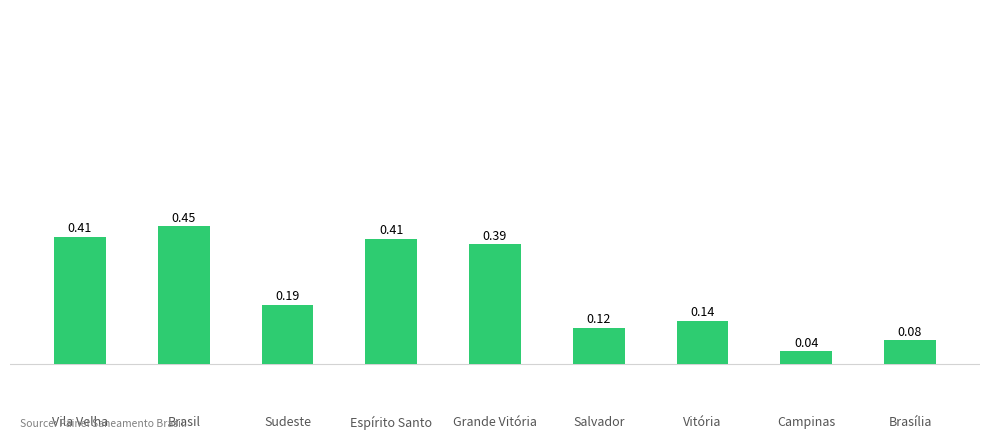

What is the label of the 7th bar from the right?

Sudeste